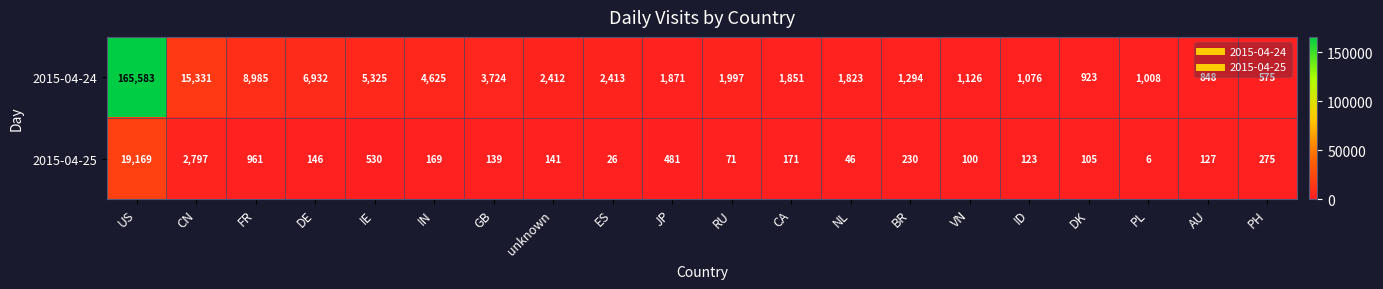

Count the number of data series in this chart.

2